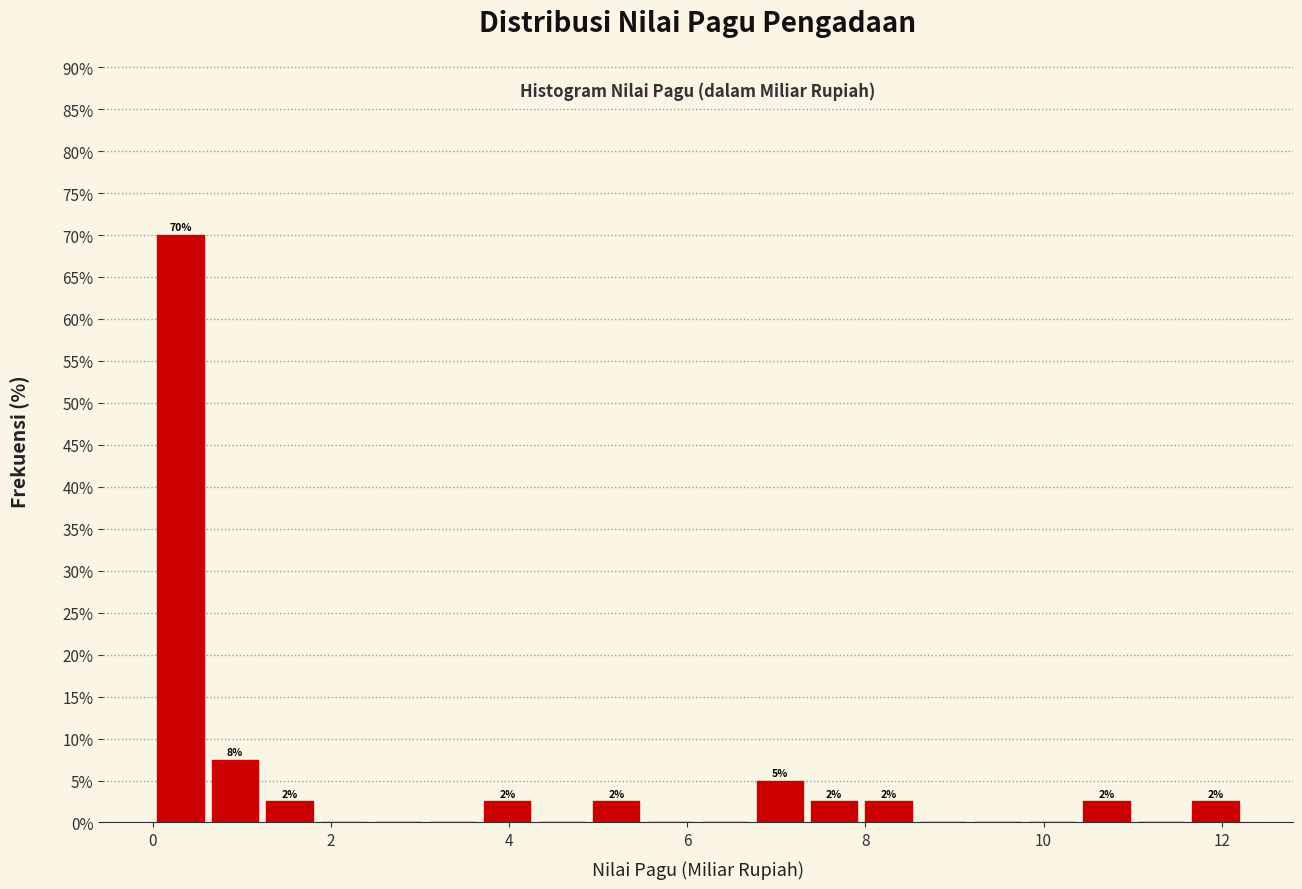

Around what value on the x-axis is the tallest bar? Give the approximate position of its centre, as read against the axis.

0.4